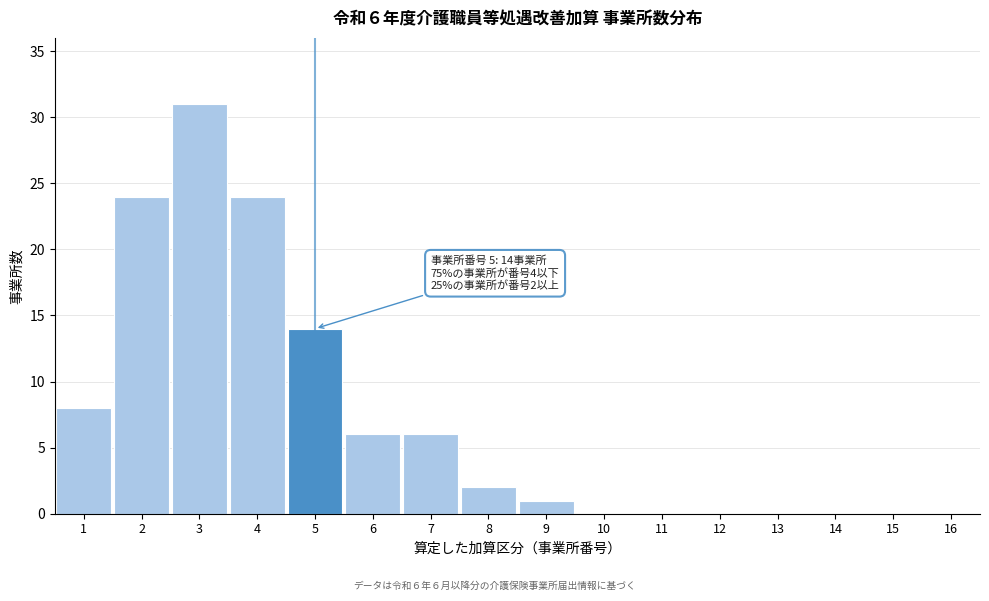

Reading left to right, transcribe all the data shown in this chart.

1=8	2=24	3=31	4=24	5=14	6=6	7=6	8=2	9=1	10=0	11=0	12=0	13=0	14=0	15=0	16=0